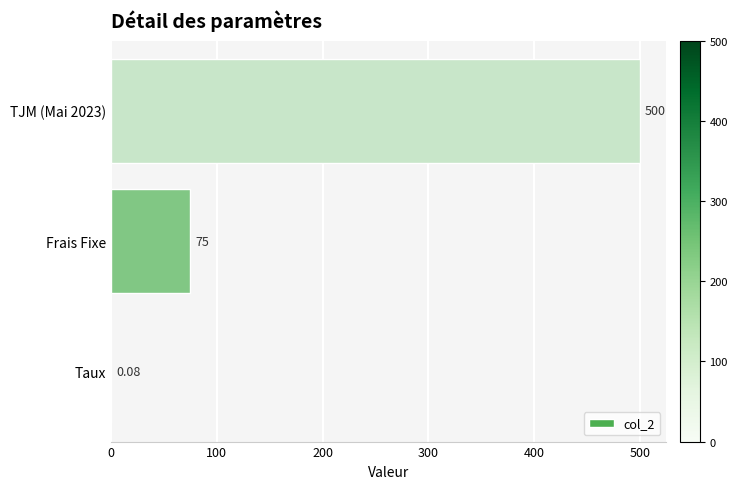

Between Taux and Frais Fixe, which is larger?

Frais Fixe